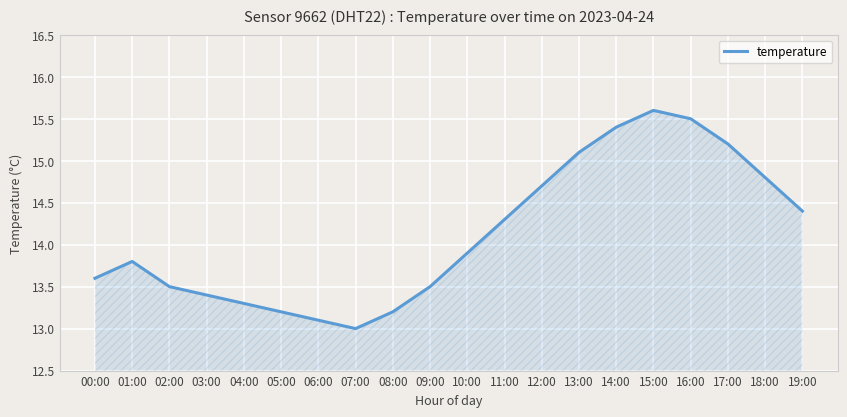

Is it true that the value at 16:00 is 15.5?

True